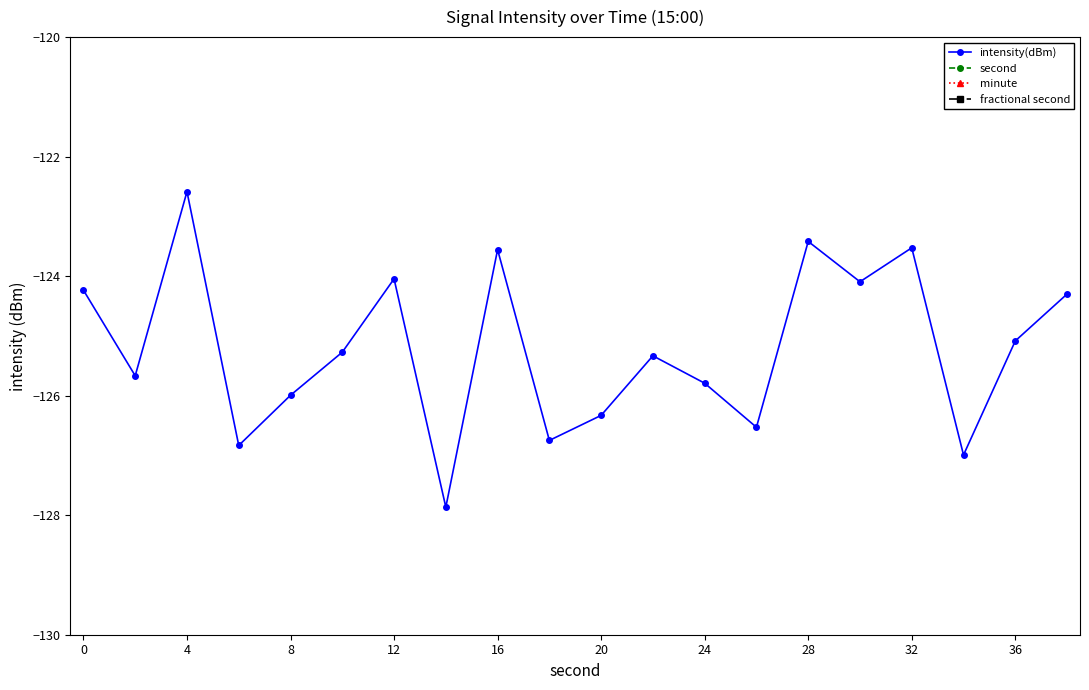

True or false: intensity(dBm) has more than 2 interior local peaks.

True